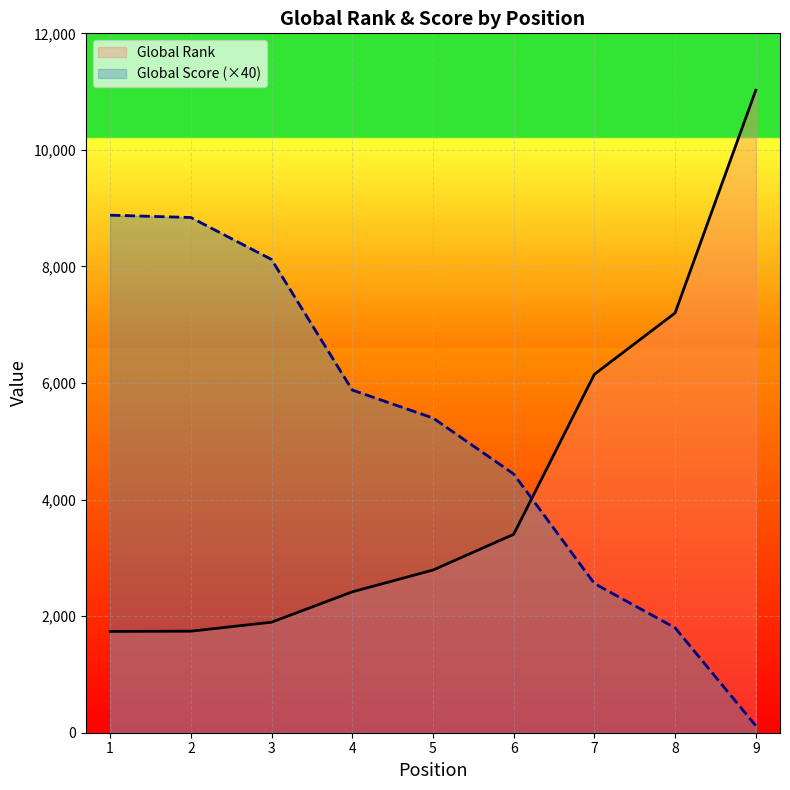

Reading left to right, list all the values displayed in this chart.

Global Rank: 1=1738	2=1742	3=1896	4=2417	5=2791	6=3404	7=6150	8=7202	9=11024
Global Score (×40): 1=8880	2=8840	3=8120	4=5880	5=5400	6=4440	7=2560	8=1800	9=120